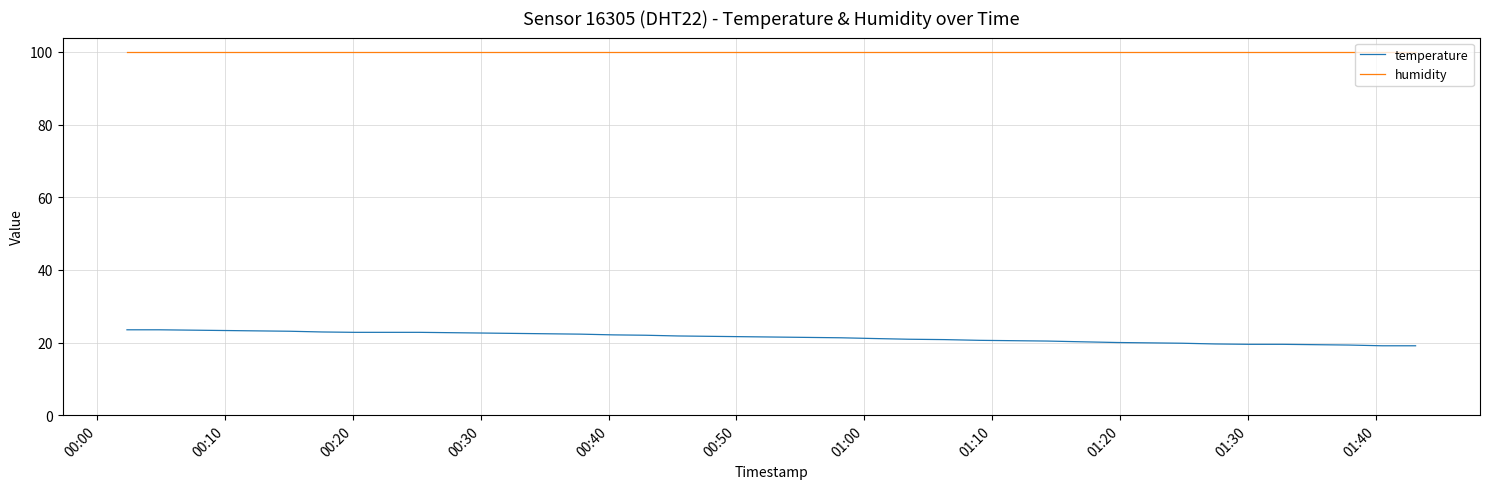

Which series has the largest total across all categories?

humidity